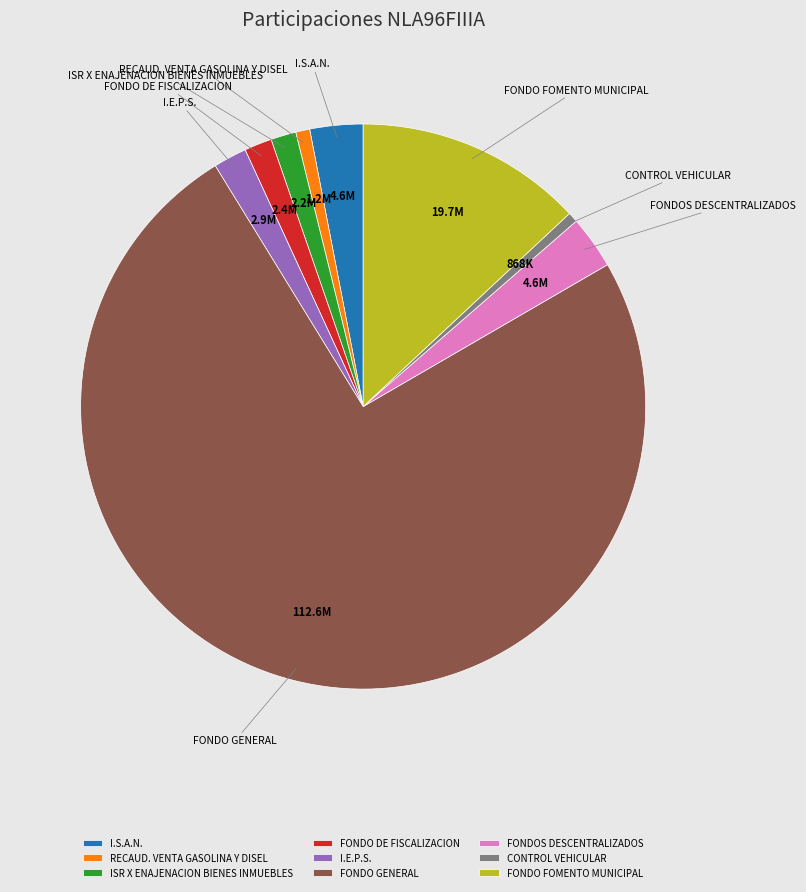

Which has a higher value, FONDO FOMENTO MUNICIPAL or I.E.P.S.?

FONDO FOMENTO MUNICIPAL